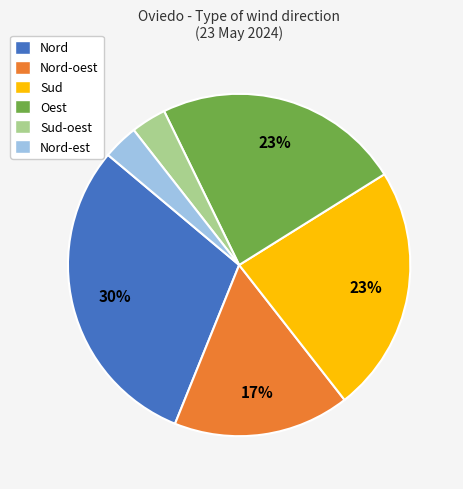

Does Sud-oest account for over 50% of the chart?

No